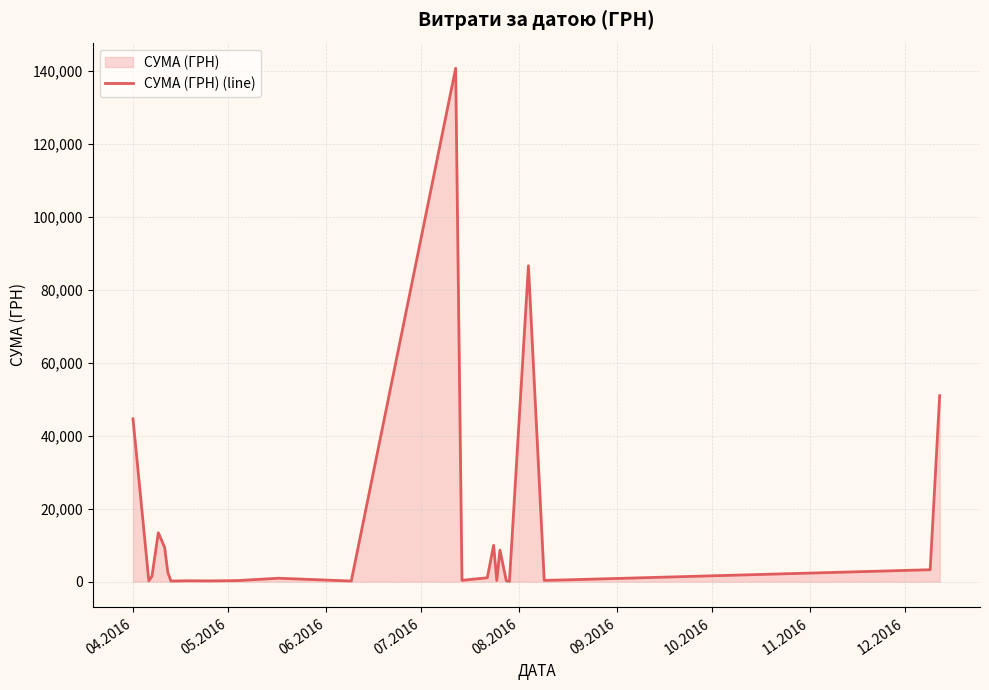

True or false: the data shows 432.6 at 11.2016.

False